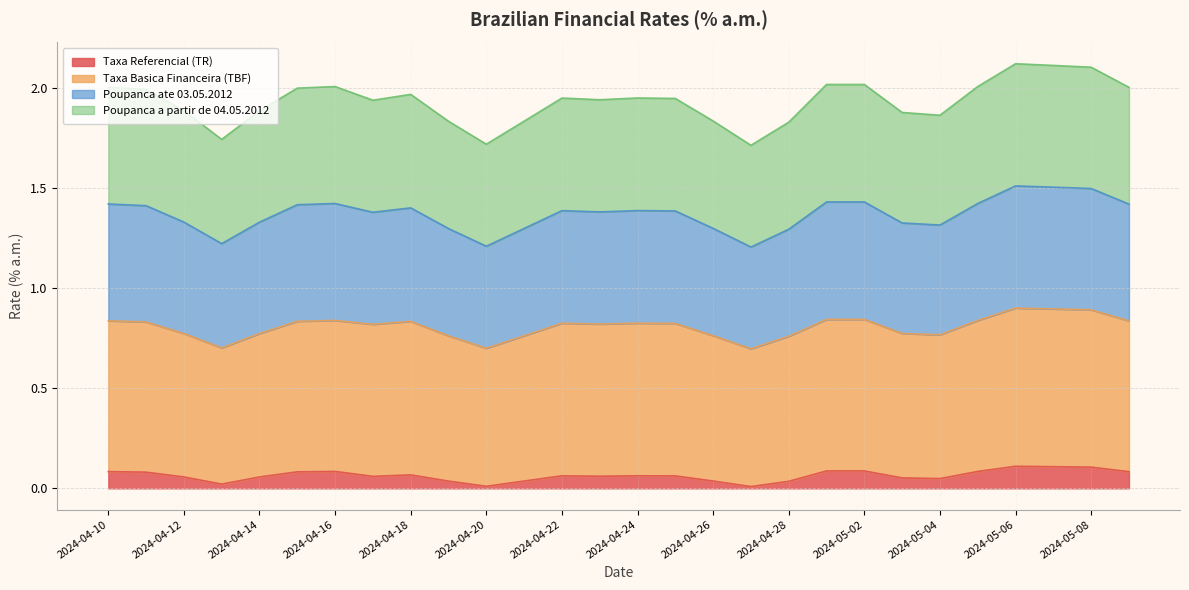

Which has a higher value, 2024-05-06 or 2024-04-19?

2024-05-06